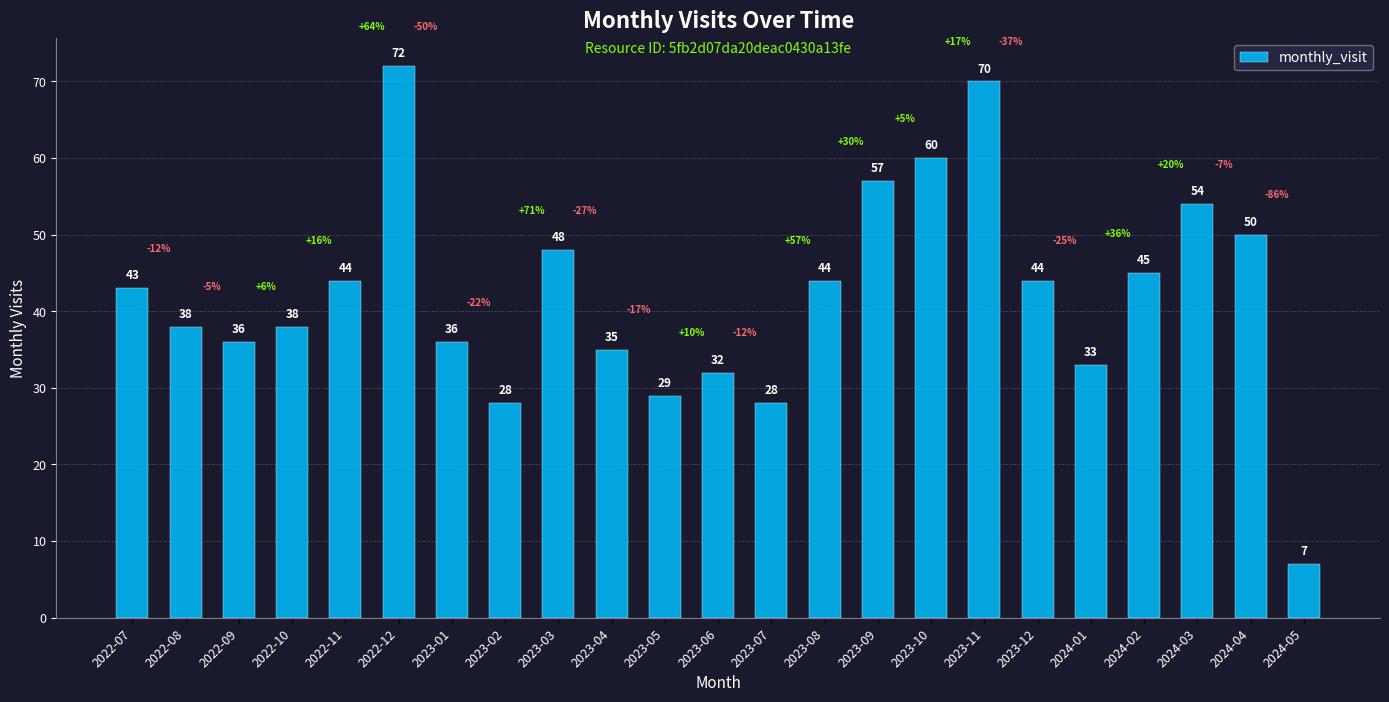

True or false: the data shows 44 at 2023-08.

True